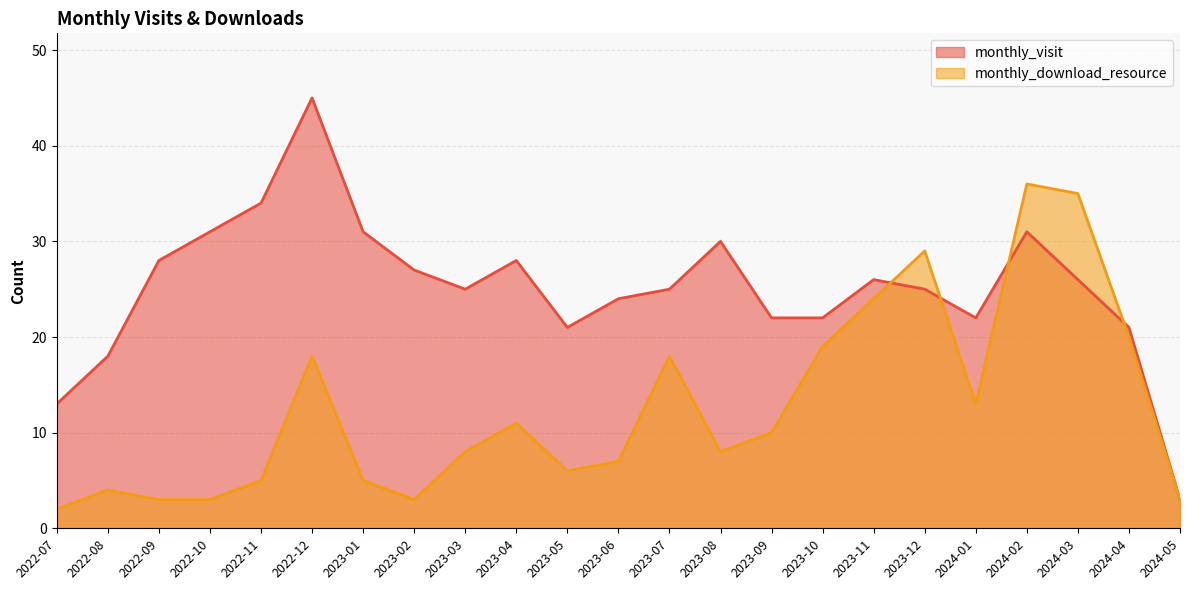

What position from the left is 2023-09?

15